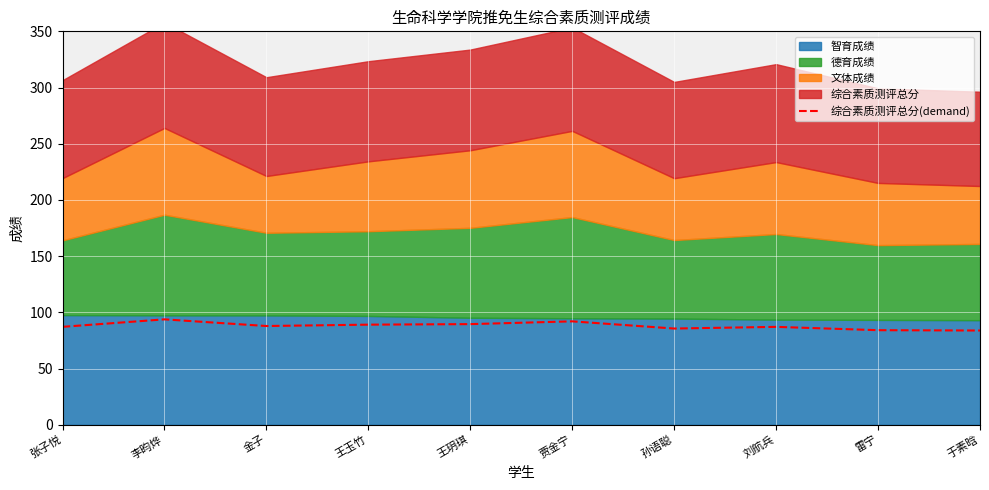

What is the approximate value of 综合素质测评总分(demand) at 于素晗?

83.9